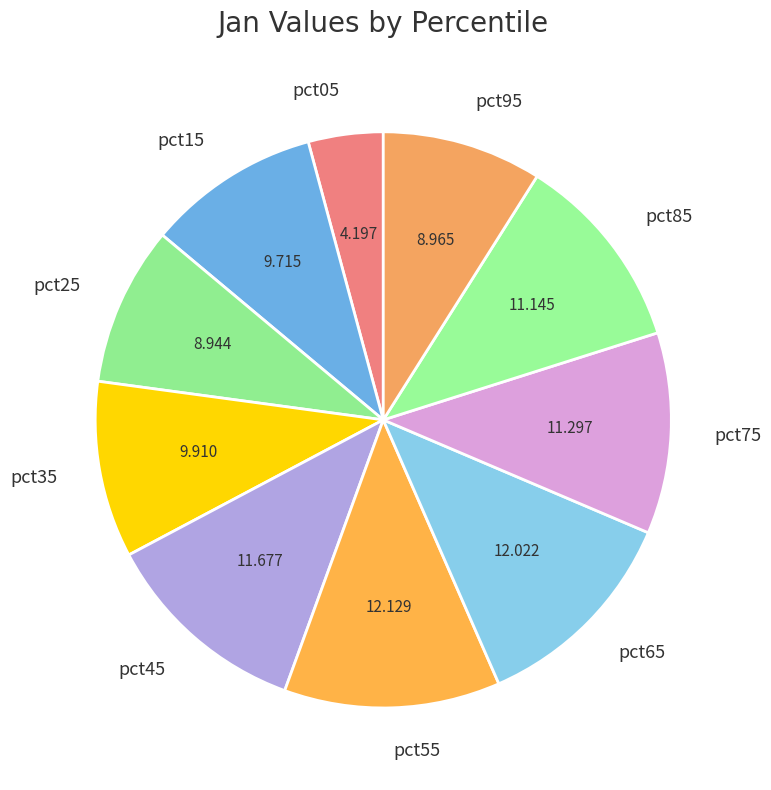

Does pct65 account for over 50% of the chart?

No